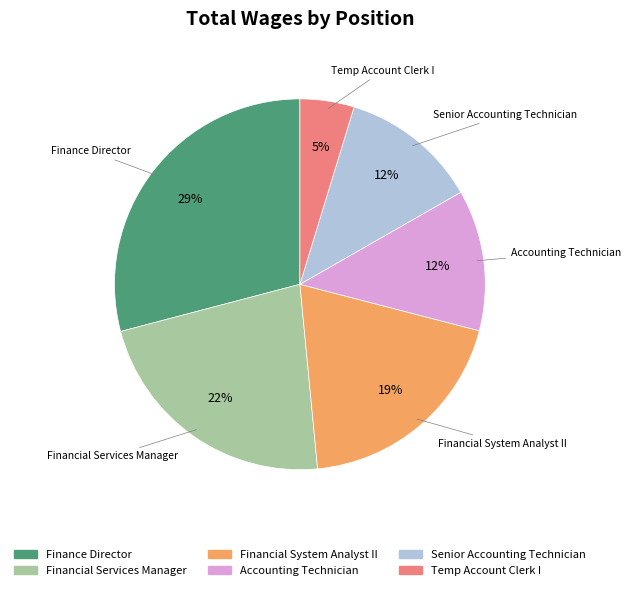

To the nearest percent, what is the difference between the Senior Accounting Technician and Temp Account Clerk I slice percentages?

7%